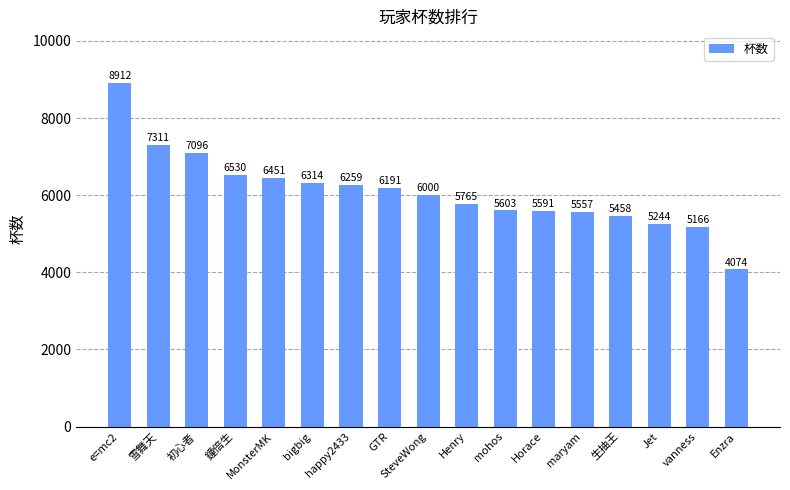

Are the bars grouped side by side (vs. stacked)?

No